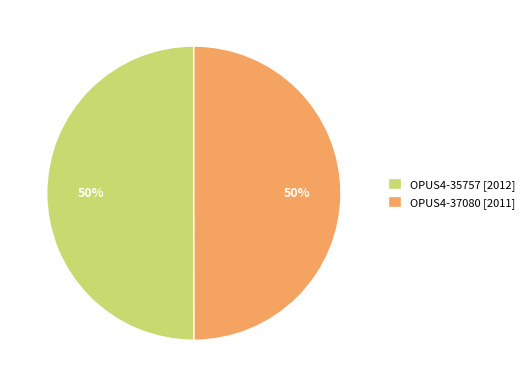

Is it true that OPUS4-37080 is 57% of the pie?

False